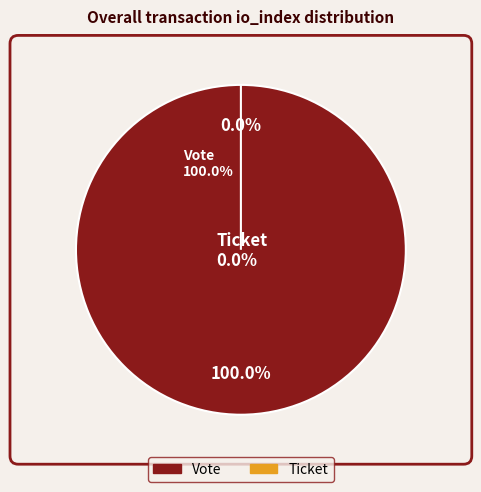

Which has a higher value, Ticket (io_index=0) or Vote (io_index=1)?

Vote (io_index=1)